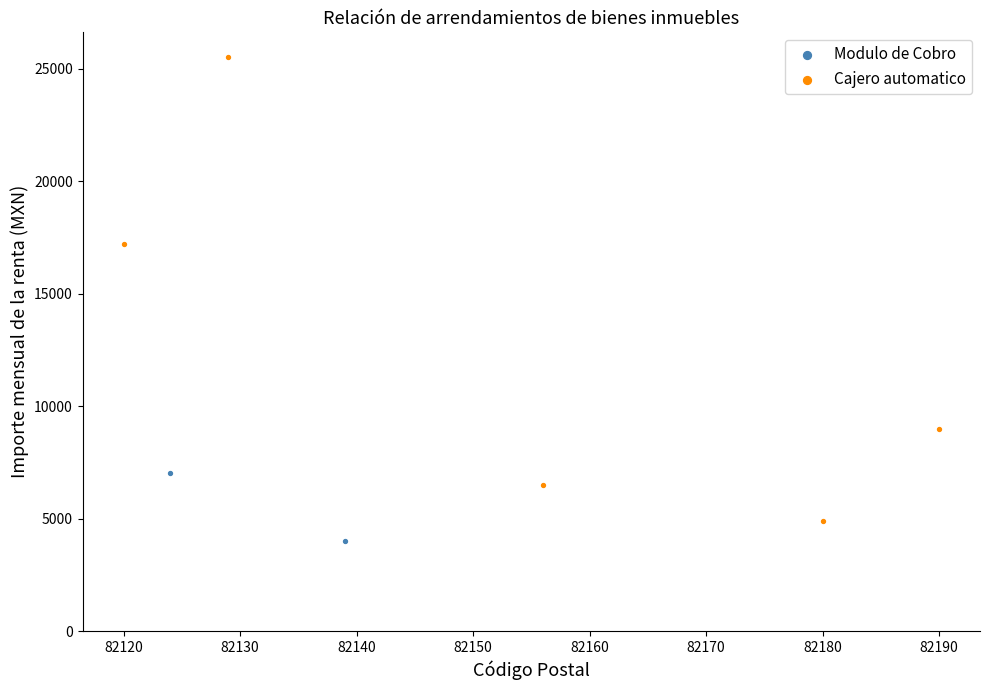

What are all the series names shown in the legend?

Modulo de Cobro, Cajero automatico